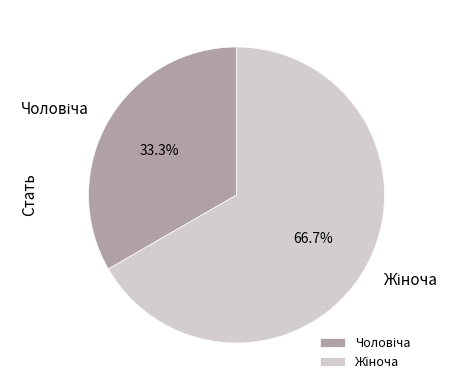

Is there any slice that represents more than half of the pie?

Yes